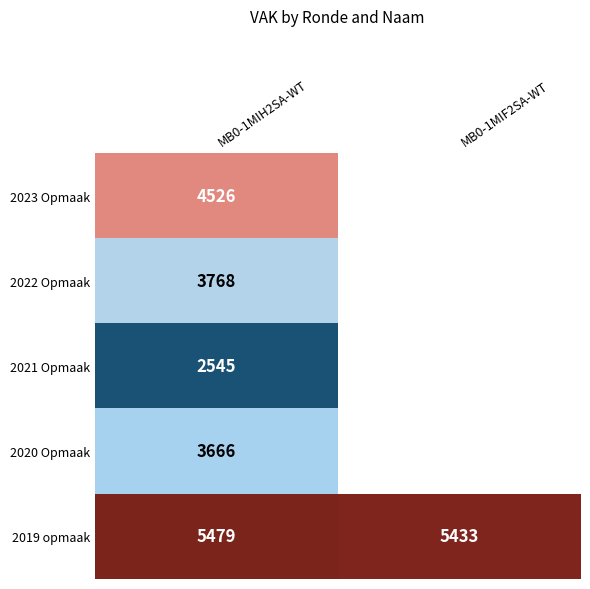

Rank the categories by 2019 opmaak value from lowest to highest.

MB0-1MIF2SA-WT, MB0-1MIH2SA-WT